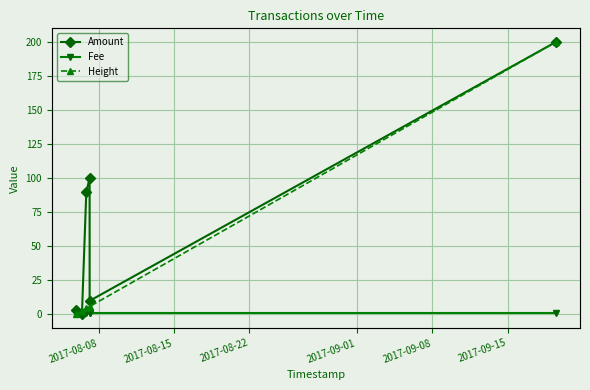

Which series has the largest range (max minus min)?

Height